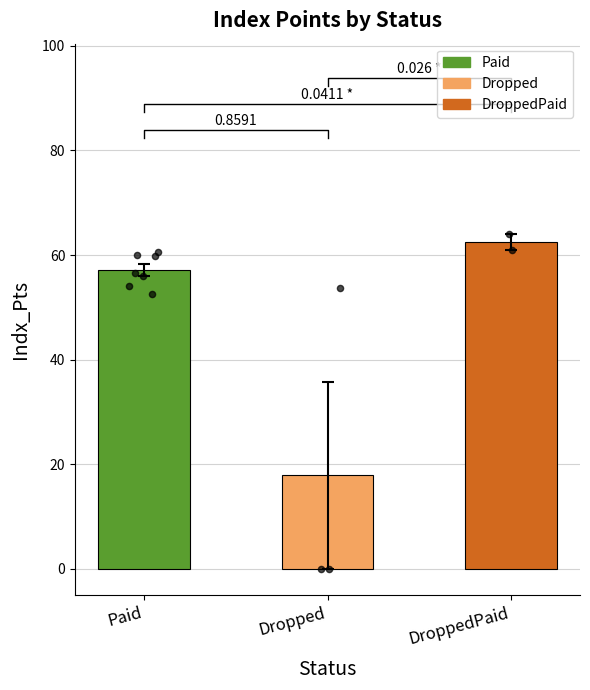

Which has a higher value, Dropped or DroppedPaid?

DroppedPaid